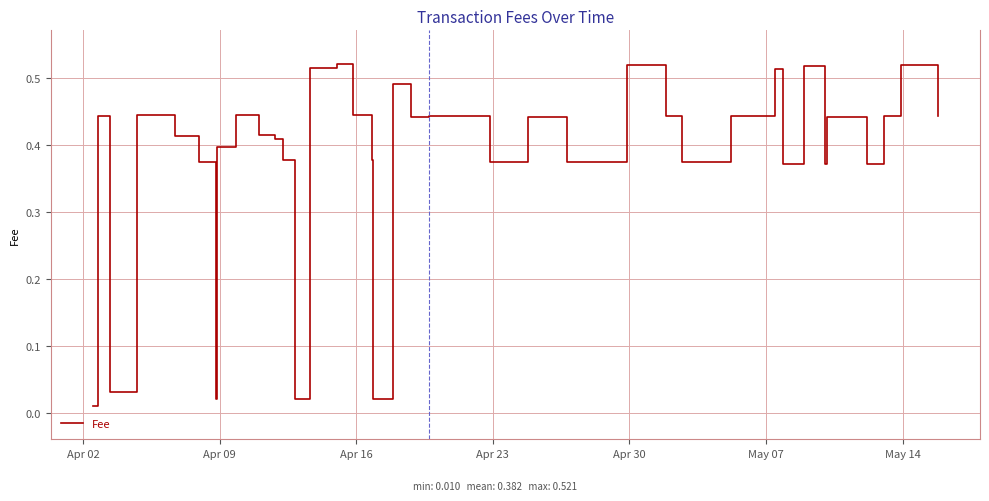

How many interior local valleys (lower than both neighbors) does the data have?

10